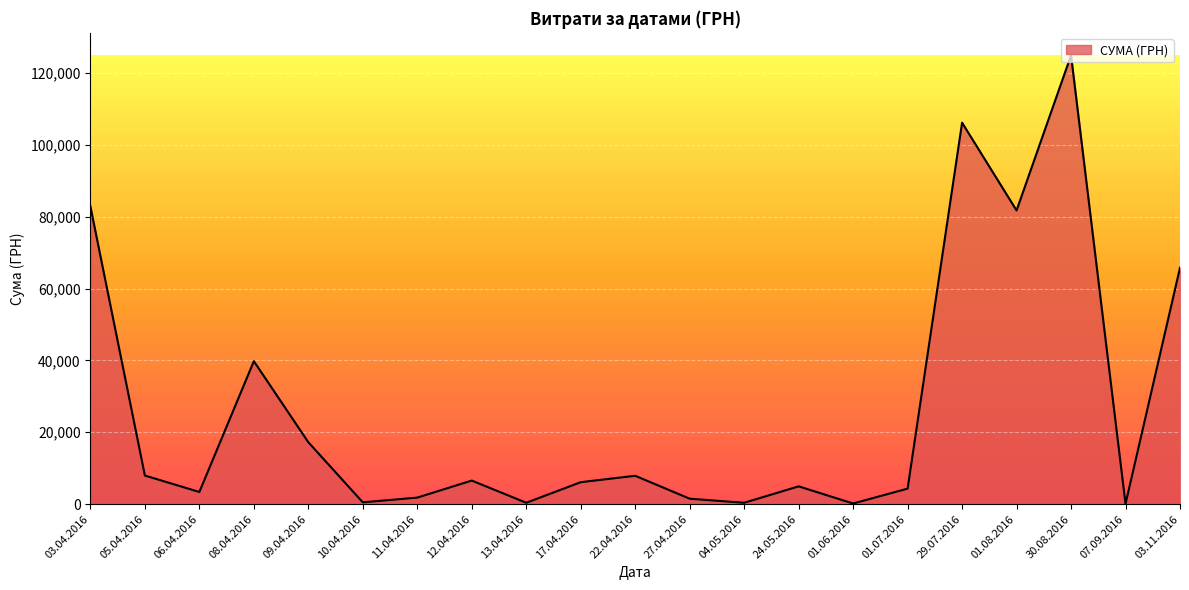

Is it true that the value at 03.11.2016 is 102216.2?

False